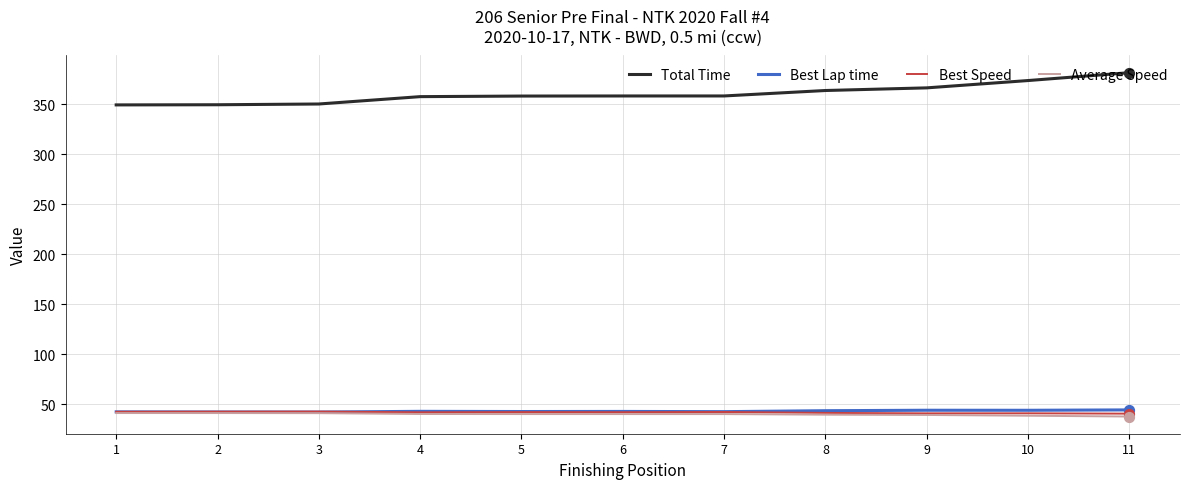

What is the total value across all series at 8?

488.4